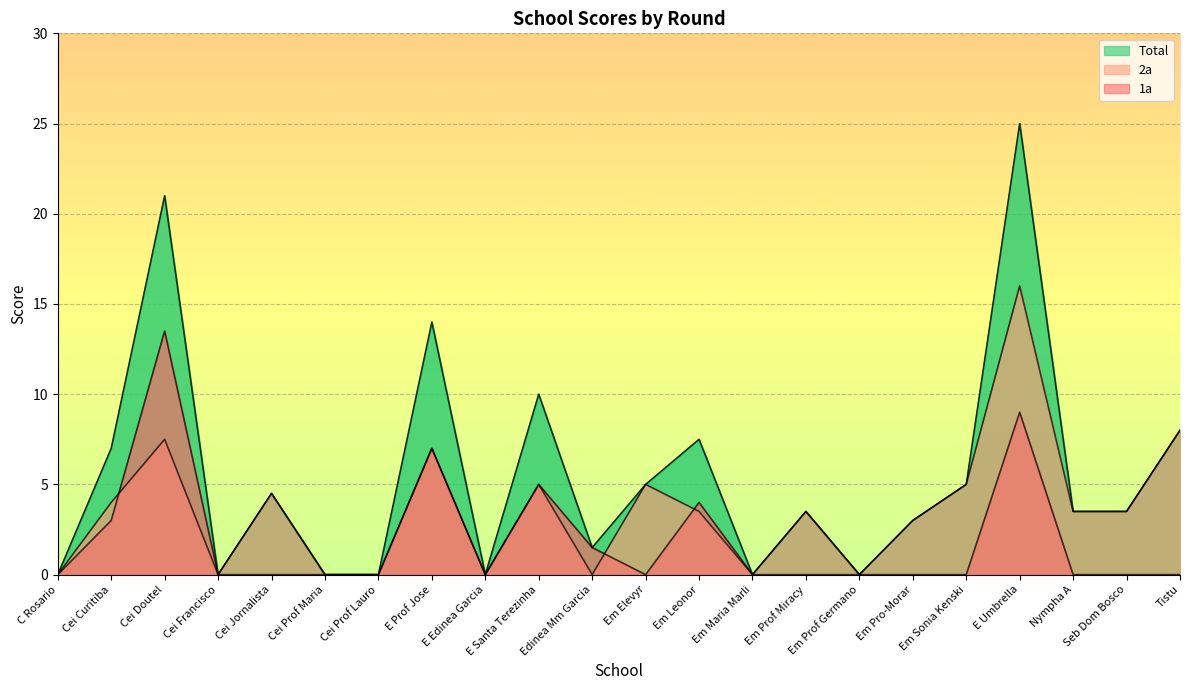

Which has a higher value, Cei Jornalista or Cei Curitiba?

Cei Curitiba